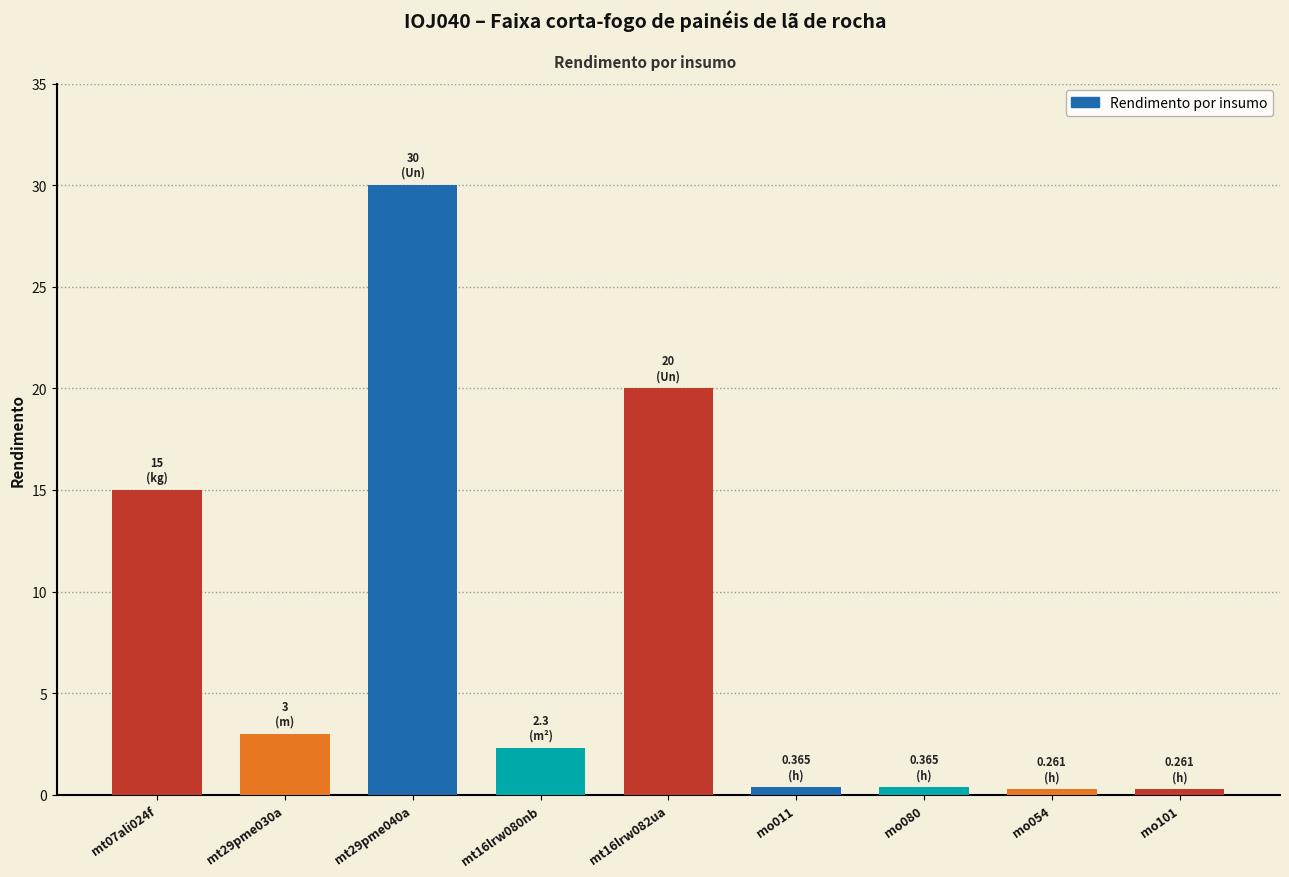

What is the change in value from mt29pme030a to mt16lrw082ua?

+17.0